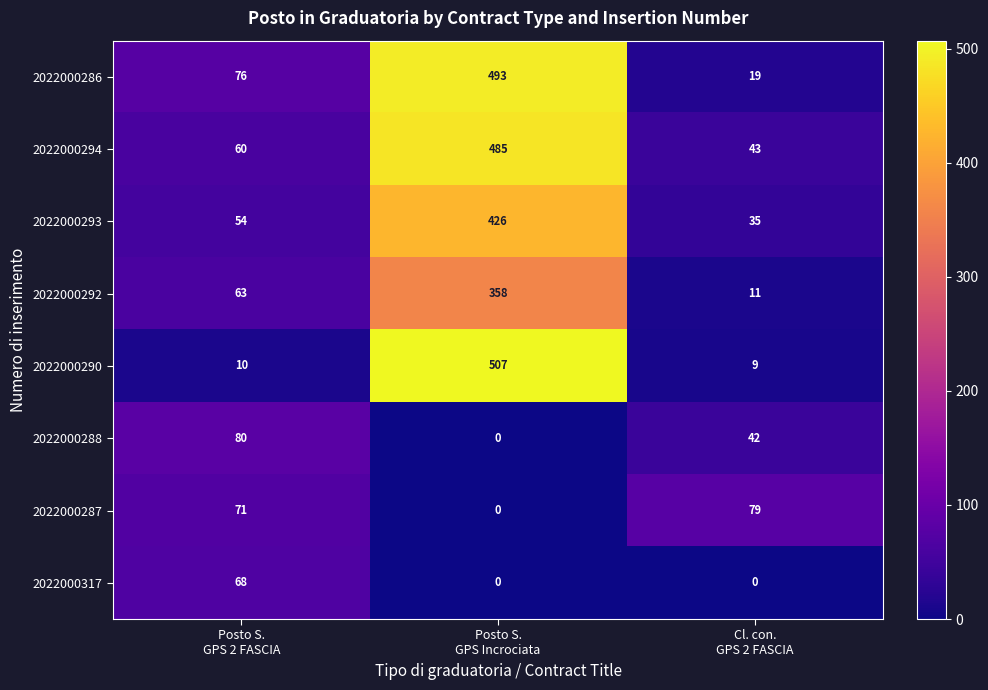

Rank the series by their maximum value, from highest to lowest.

2022000290, 2022000286, 2022000294, 2022000293, 2022000292, 2022000288, 2022000287, 2022000317